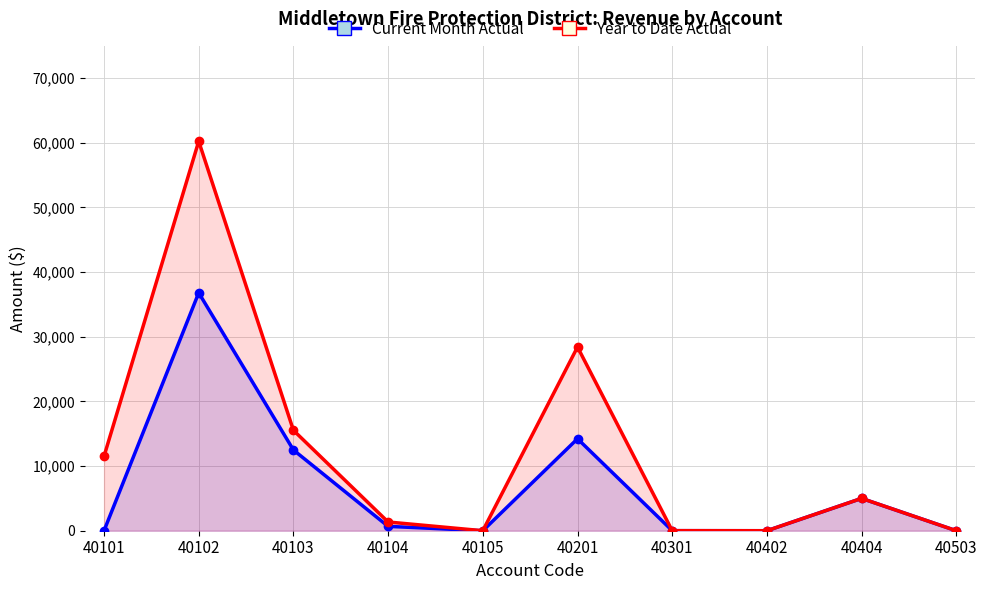

Reading right to left, list all the values displayed in this chart.

Current Month Actual: 40503=0.0	40404=5000.0	40402=0.0	40301=9.6	40201=14225.4	40105=0.0	40104=675.1	40103=12489.4	40102=36799.6	40101=0.0
Year to Date Actual: 40503=0.0	40404=5000.0	40402=0.0	40301=9.6	40201=28412.6	40105=0.0	40104=1350.3	40103=15533.6	40102=60238.3	40101=11508.7